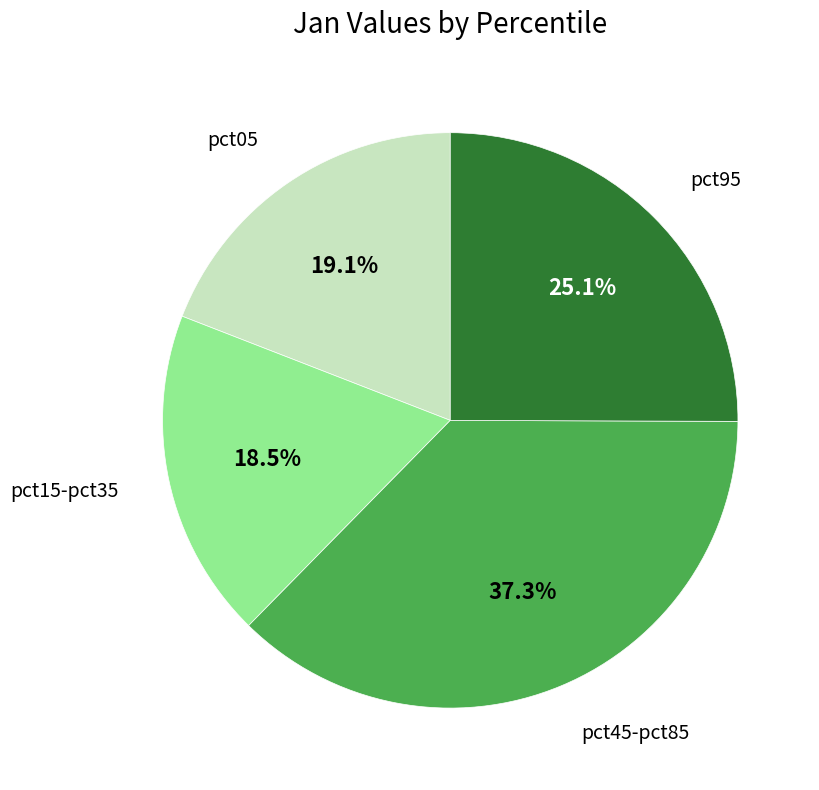

Does any single category account for the majority?

No